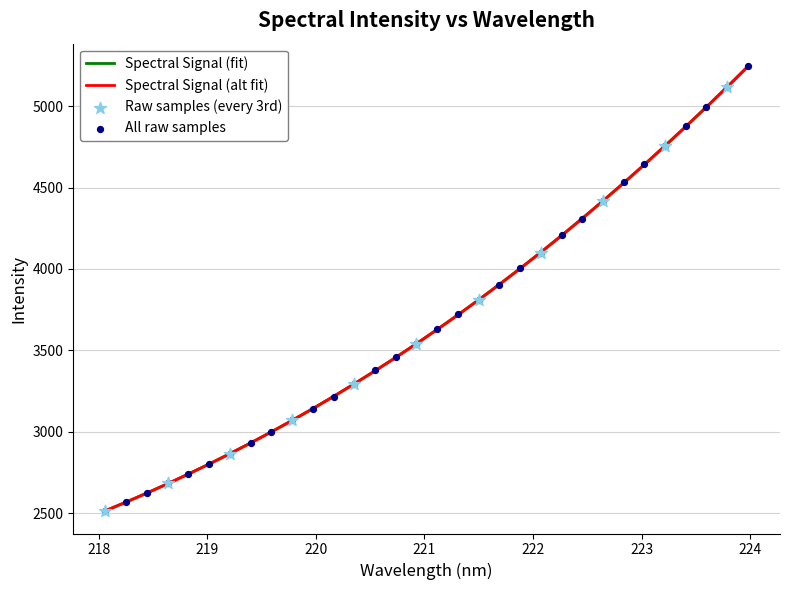

What is the minimum value for Spectral Signal (fit)?

2515.5